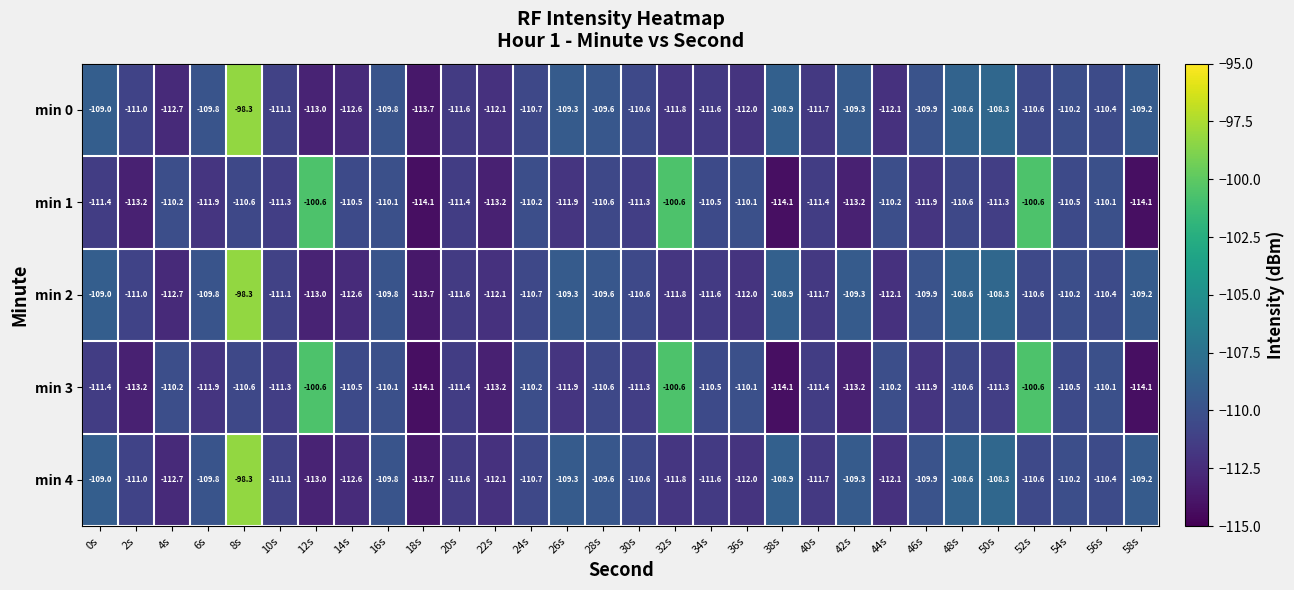

At which category is the sum across all series the highest?

8s